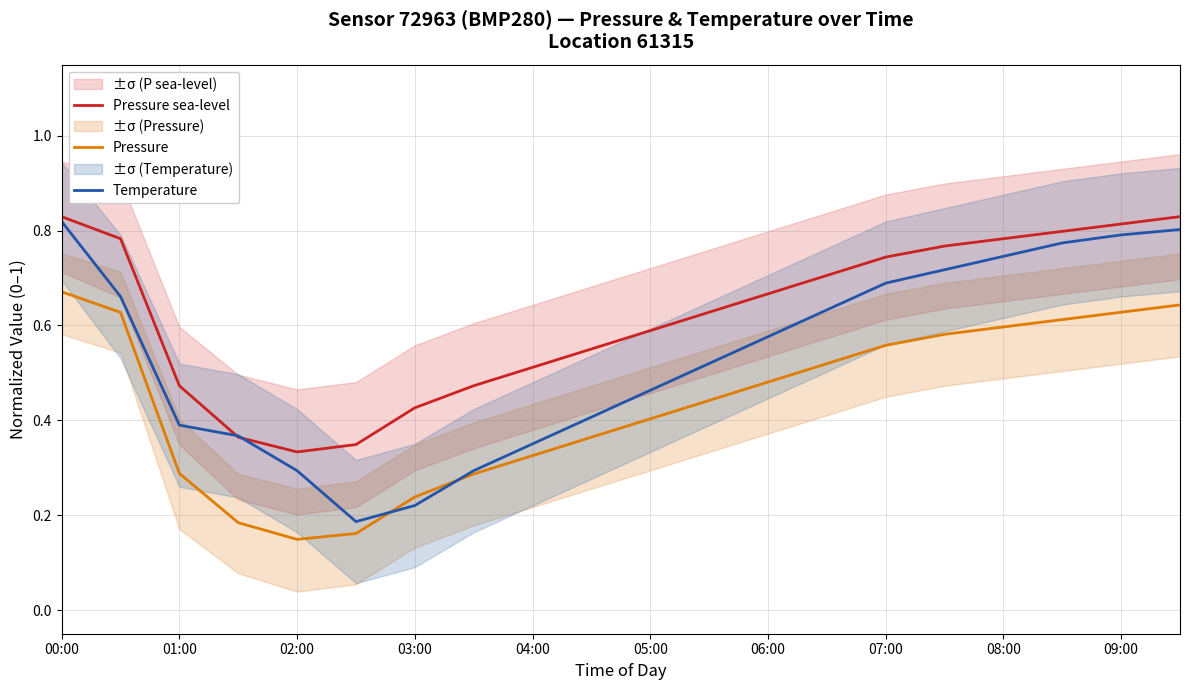

True or false: Pressure and Pressure sea-level cross at least once.

False